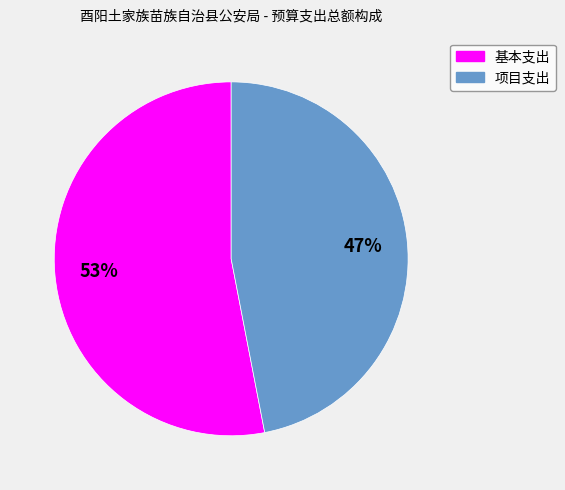

Combined, do 项目支出 and 基本支出 account for over 50%?

Yes